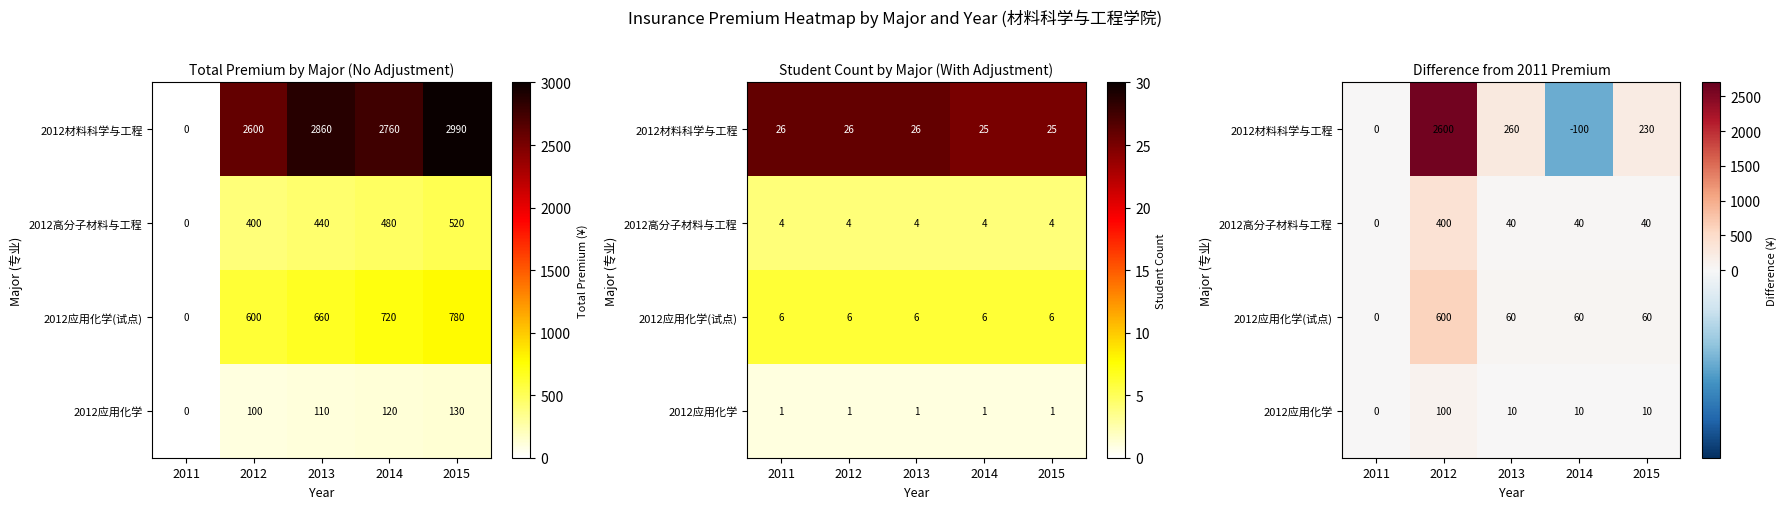

The value of 2012应用化学(试点) at 2013 is 60. True or false?

True